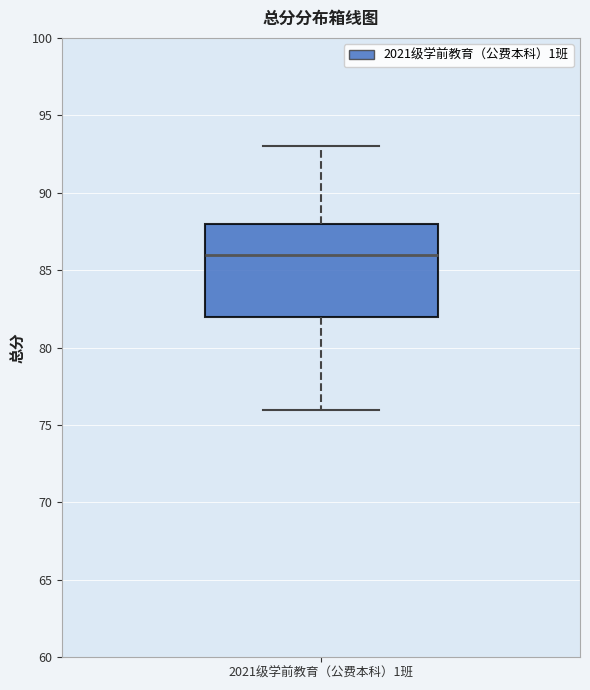

Where does the median line of the box for 2021级学前教育（公费本科）1班 sit on the y-axis? The values are not printed on the chart, so give them approximately, as read against the axis.

86